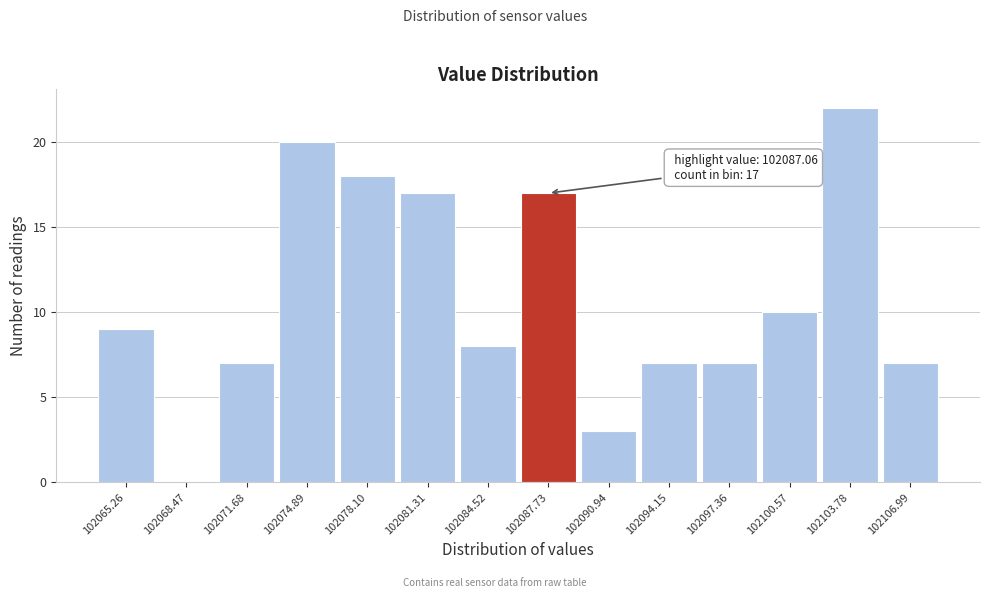

Which range on the x-axis has the tallest bar?

102102.0 to 102105.5